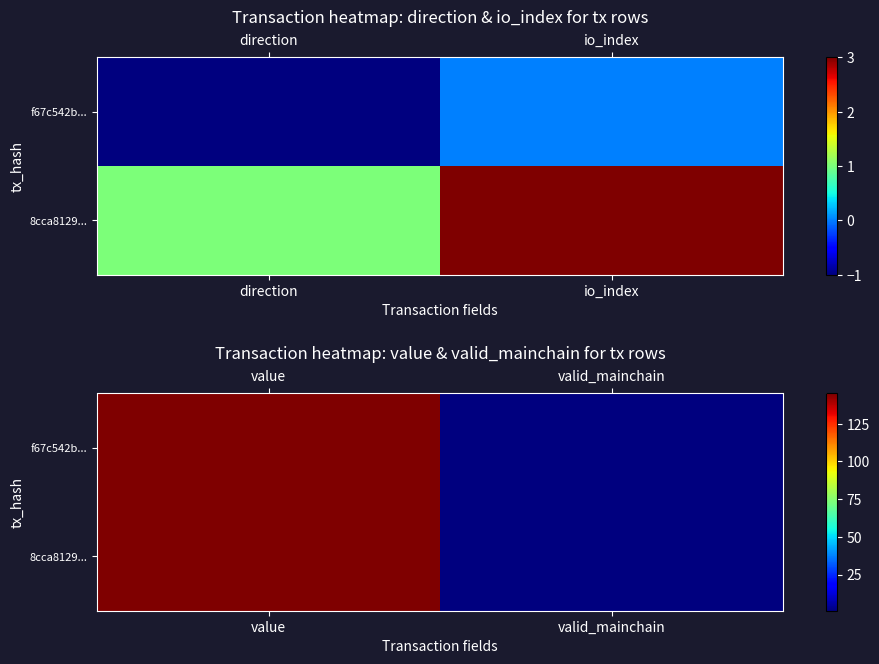

Which series has the largest range (max minus min)?

f67c542b...